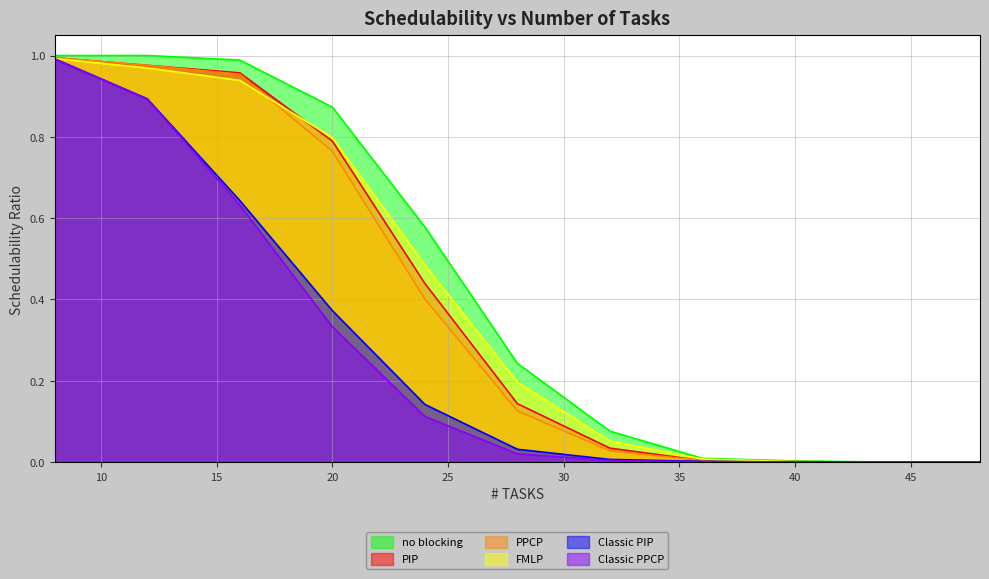

Where is FMLP nearest to the value 0?

44